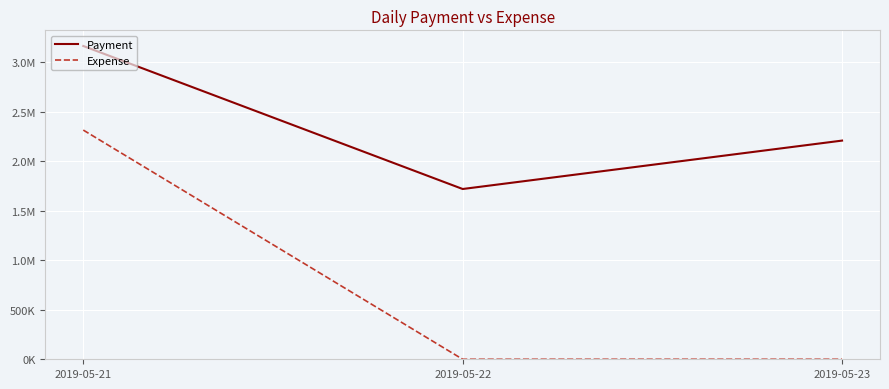

Where does the Payment series first go above 2208933?

2019-05-21